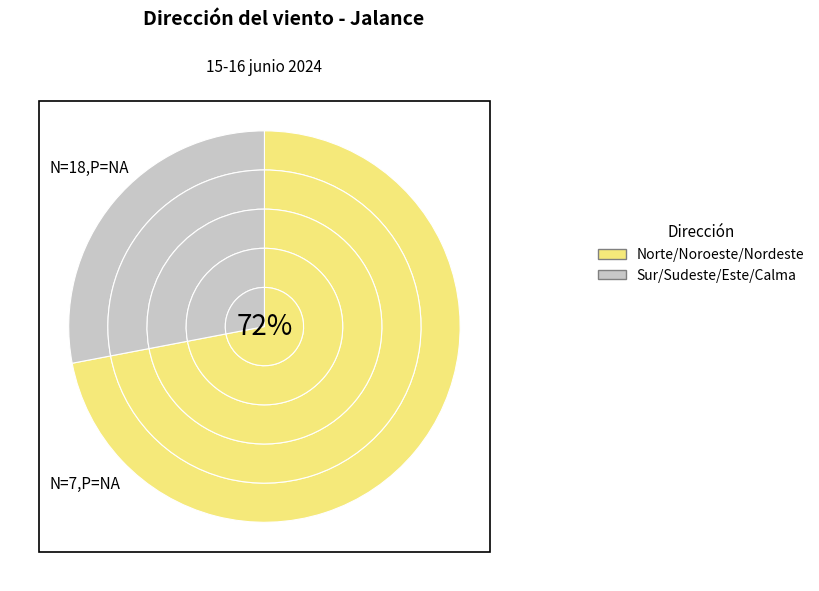

Is the sum of Noroeste and Este greater than half?

No